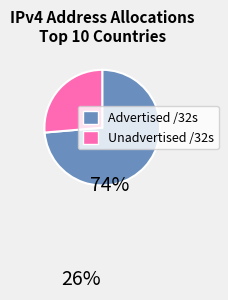

Combined, do Unadvertised /32s and Advertised /32s account for over 50%?

Yes